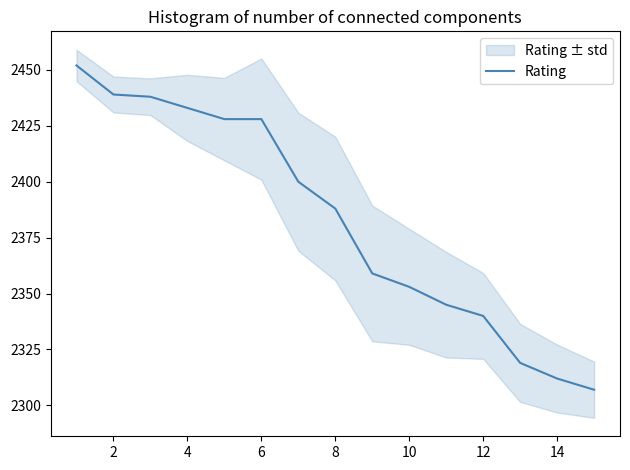

What is the smallest value displayed?

2307